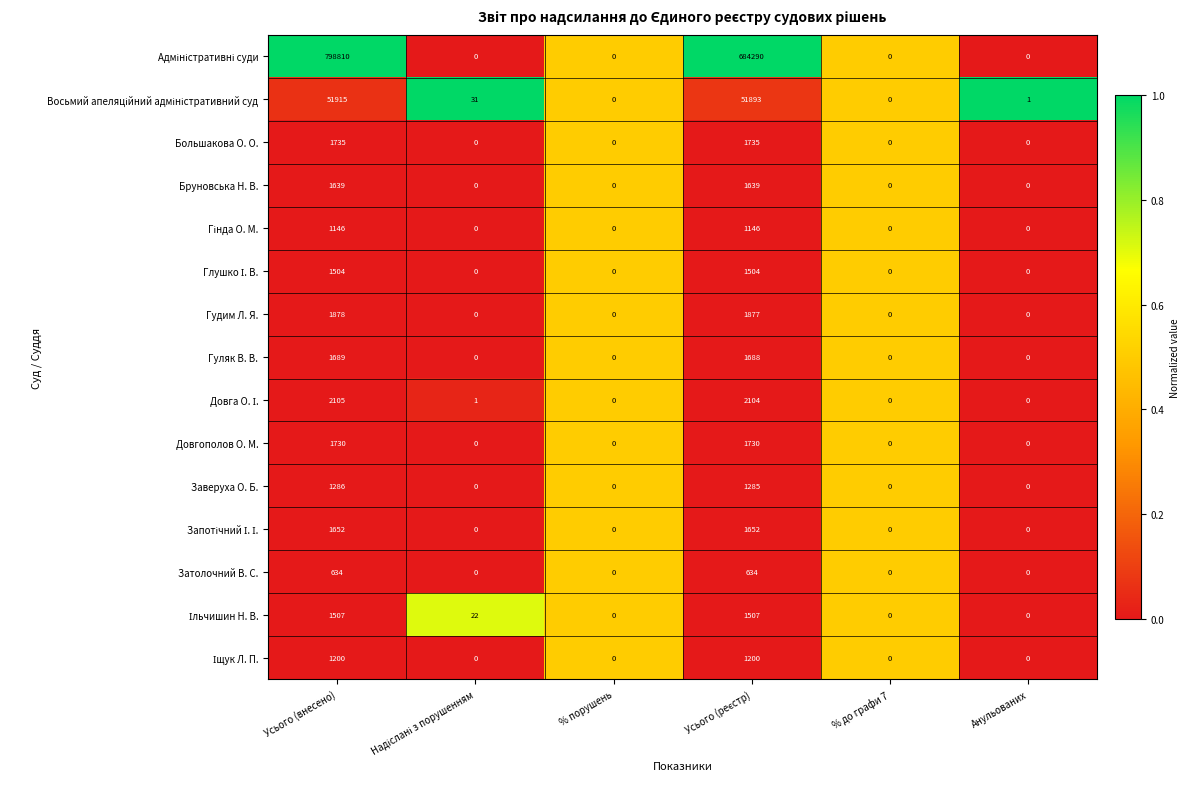

At which category is the sum across all series the highest?

Усього (внесено)